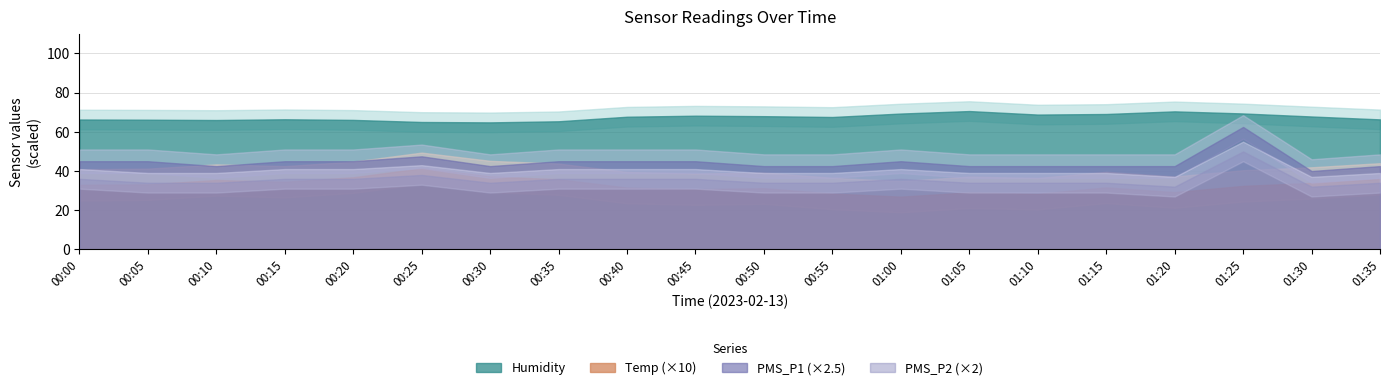

Which has a higher value, 01:25 or 01:30?

01:25